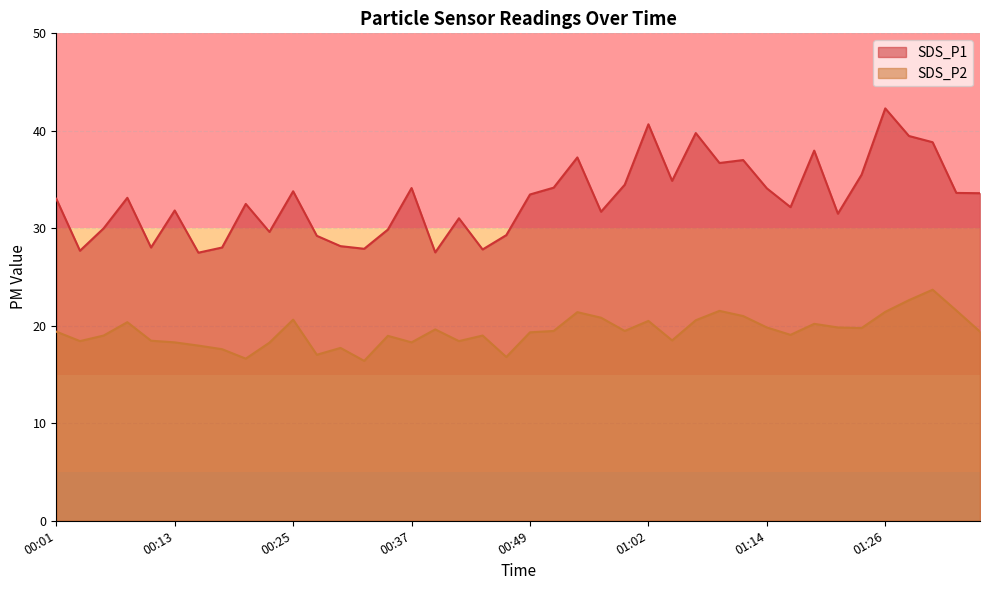

At which category does the chart reach its minimum across all series?

00:32